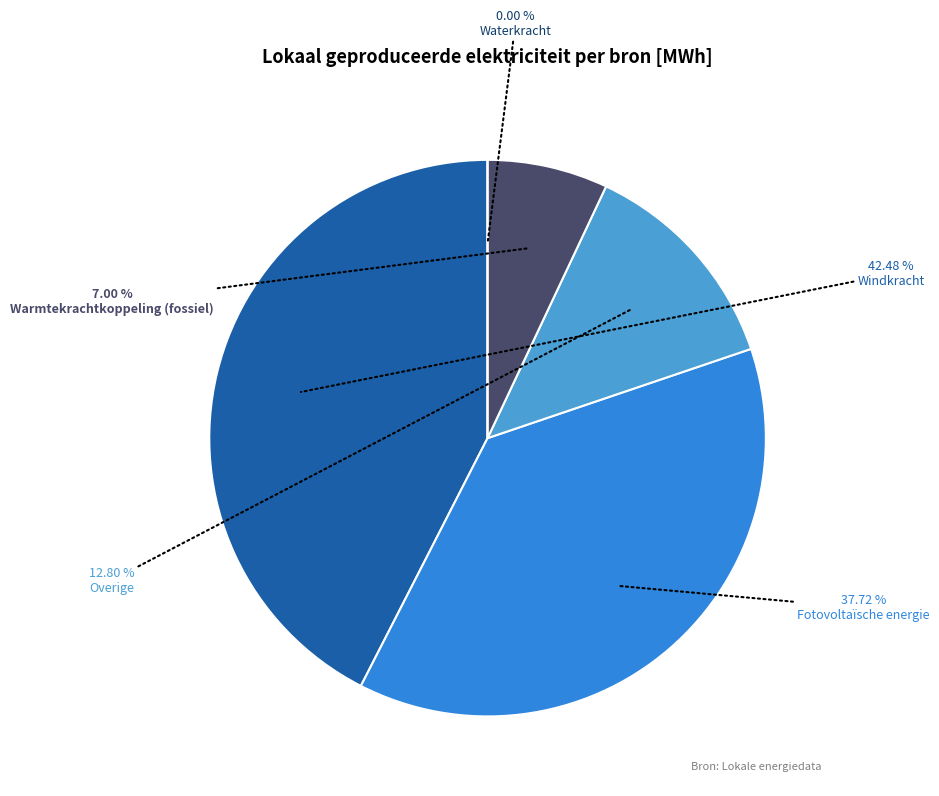

Does Waterkracht represent more than half of the total?

No